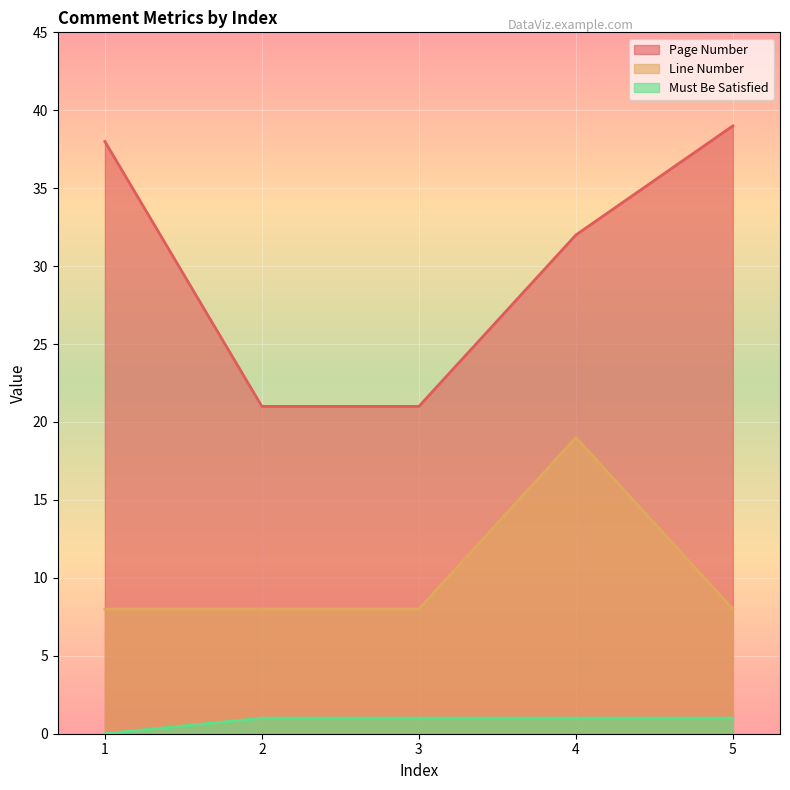

True or false: Page Number and Line Number cross at least once.

False